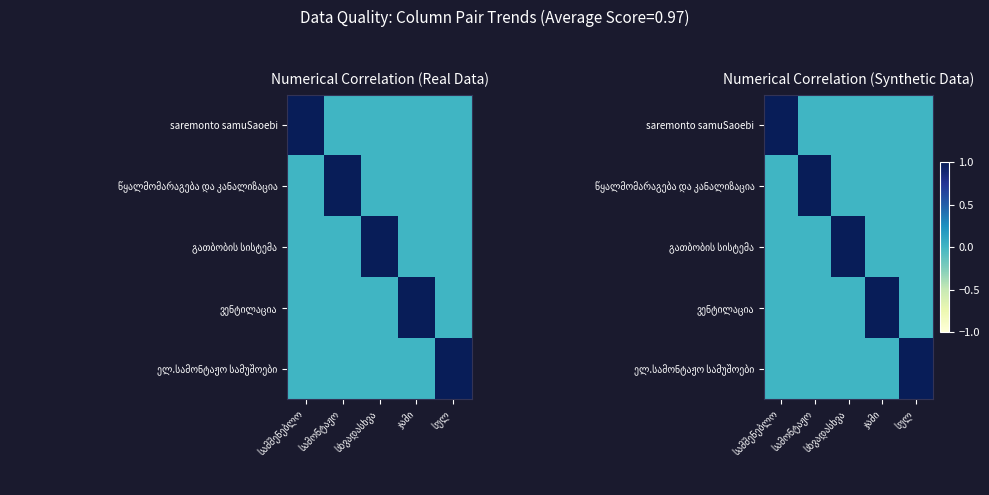

The ელ.სამონტაჟო სამუშოები series shows 1 at სულ. True or false?

False